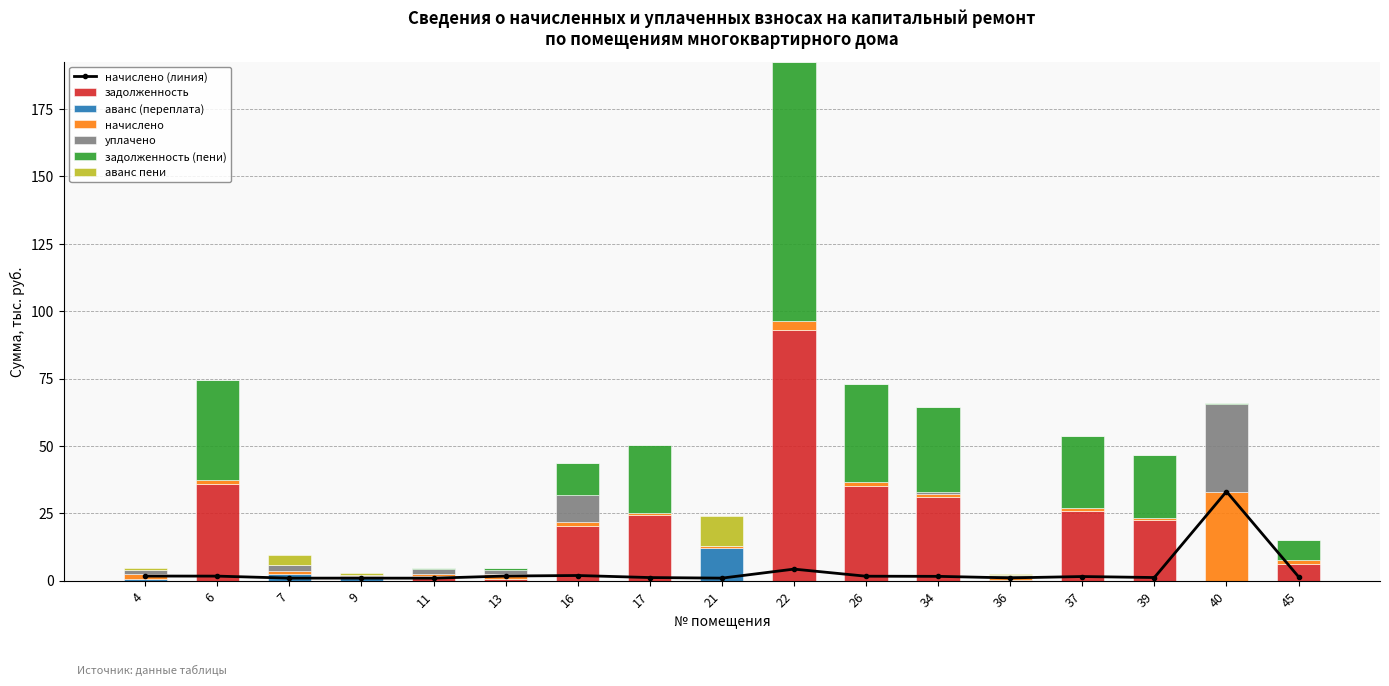

Which series has the widest spread of values?

задолженность (пени)